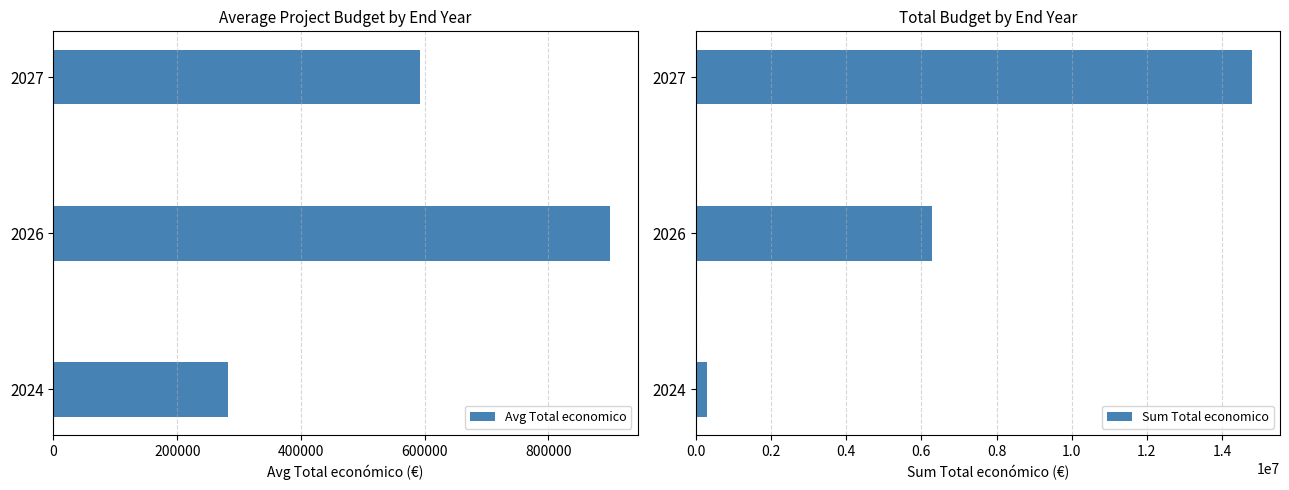

What is the value of the Avg Total economico bar at the 3rd from the left?

592204.2